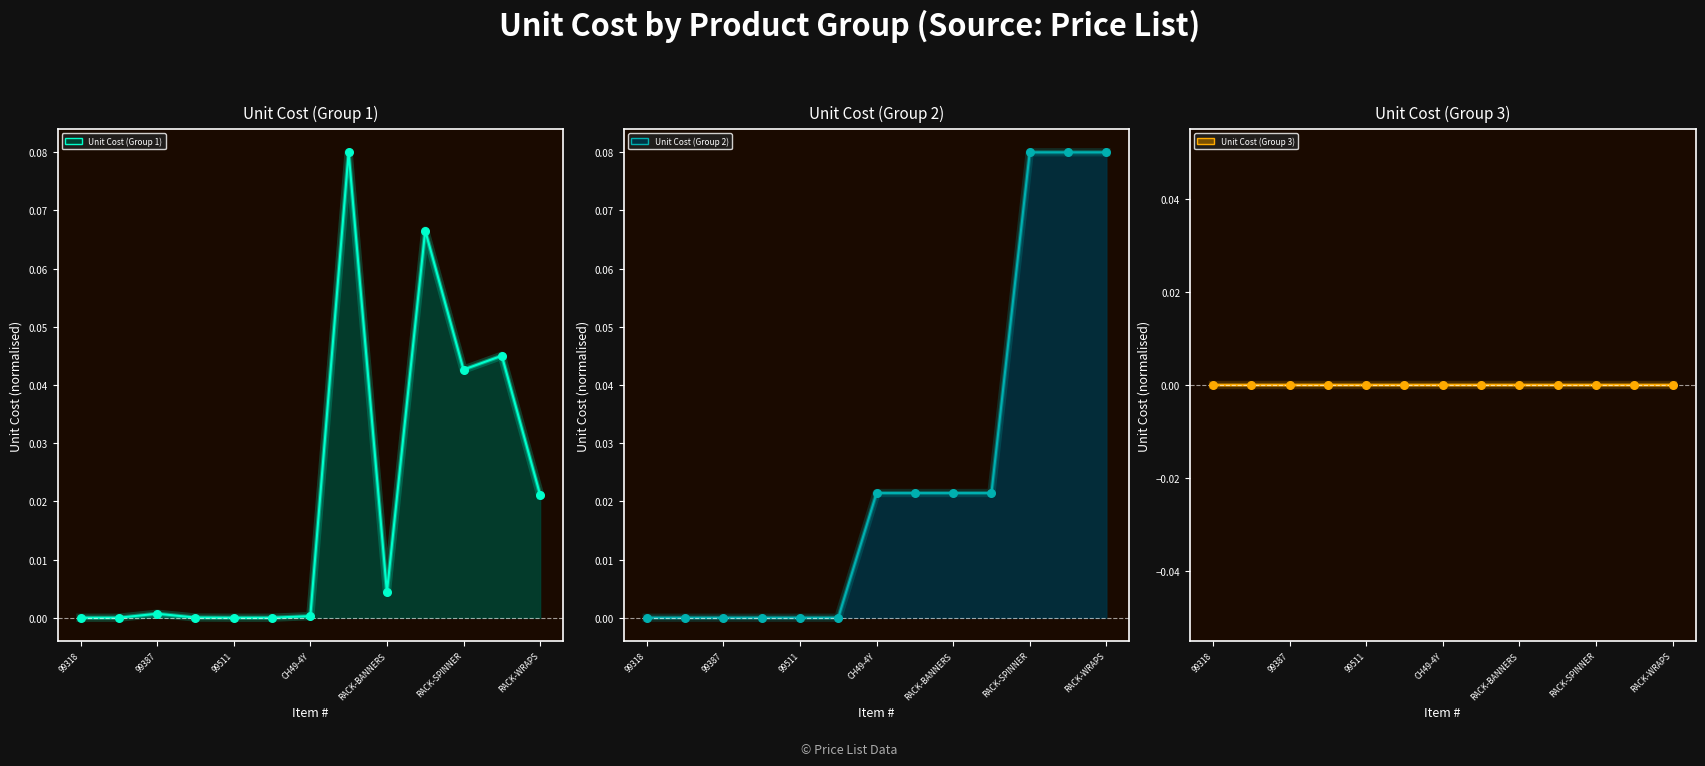

Is the value of Unit Cost (Group 1) pts at 99387 greater than the value of Unit Cost (Group 2) pts at 10?

No